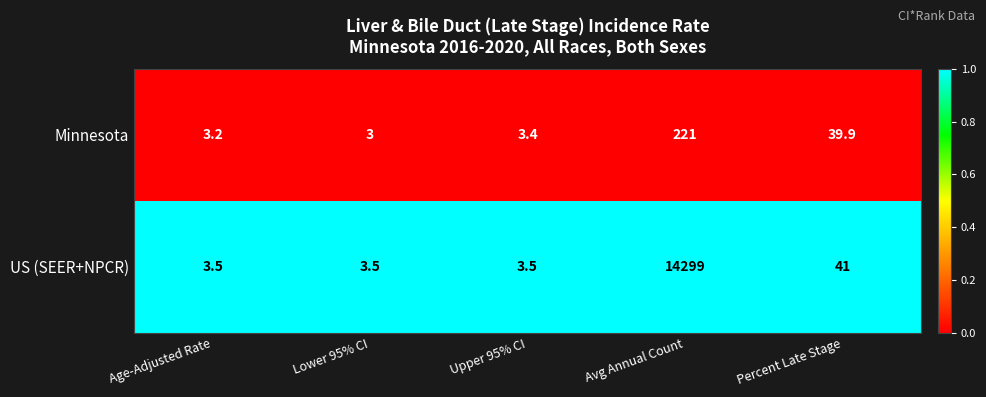

Rank the series by their maximum value, from highest to lowest.

US (SEER+NPCR), Minnesota